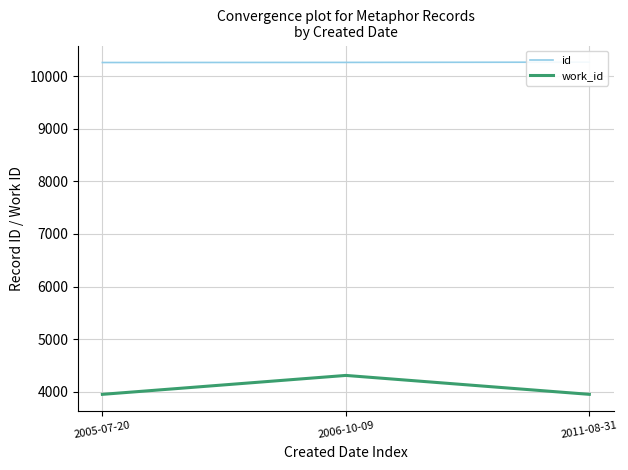

Reading left to right, what are all the values shown in this chart?

id: 10262	10264	10269
work_id: 3948	4308	3948